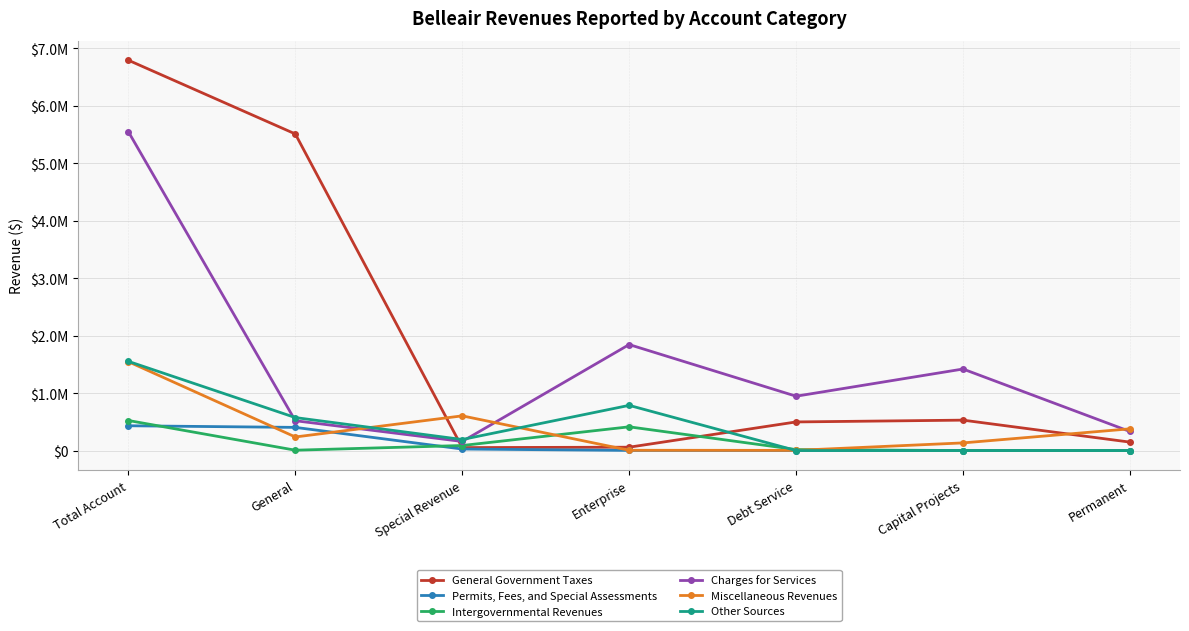

Between Total Account and Capital Projects, which is larger?

Total Account